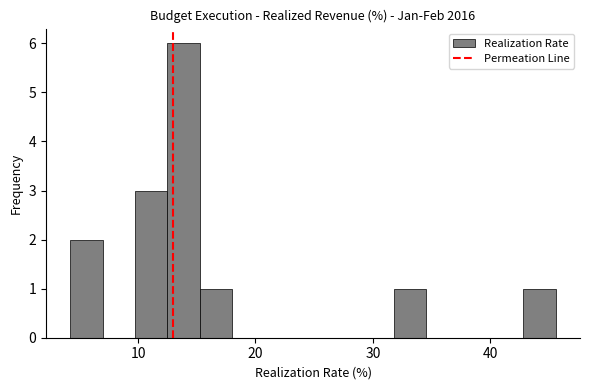

Around what value on the x-axis is the tallest bar? Give the approximate position of its centre, as read against the axis.

14